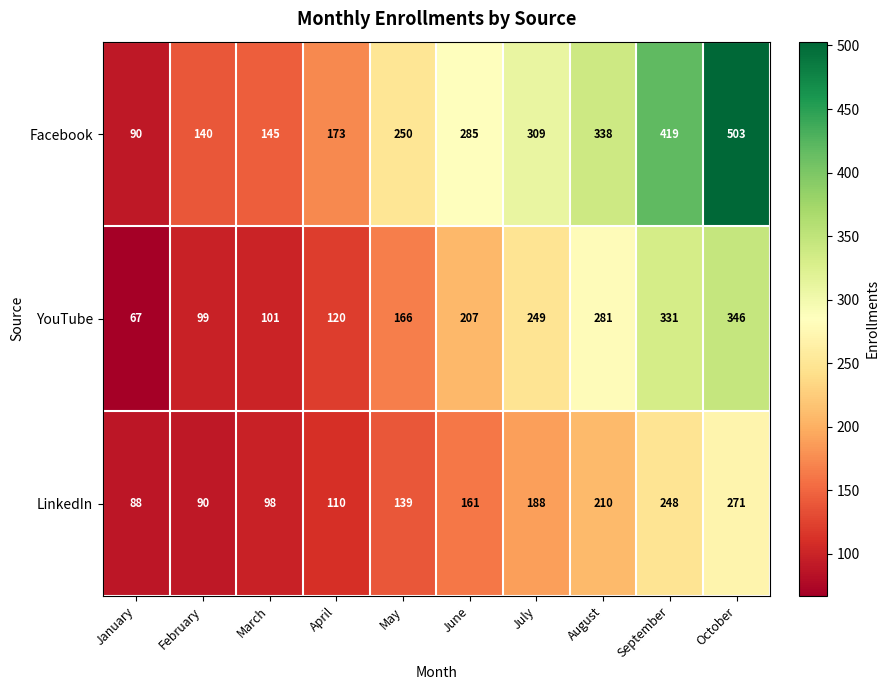

True or false: YouTube has a value of 67 at January.

True